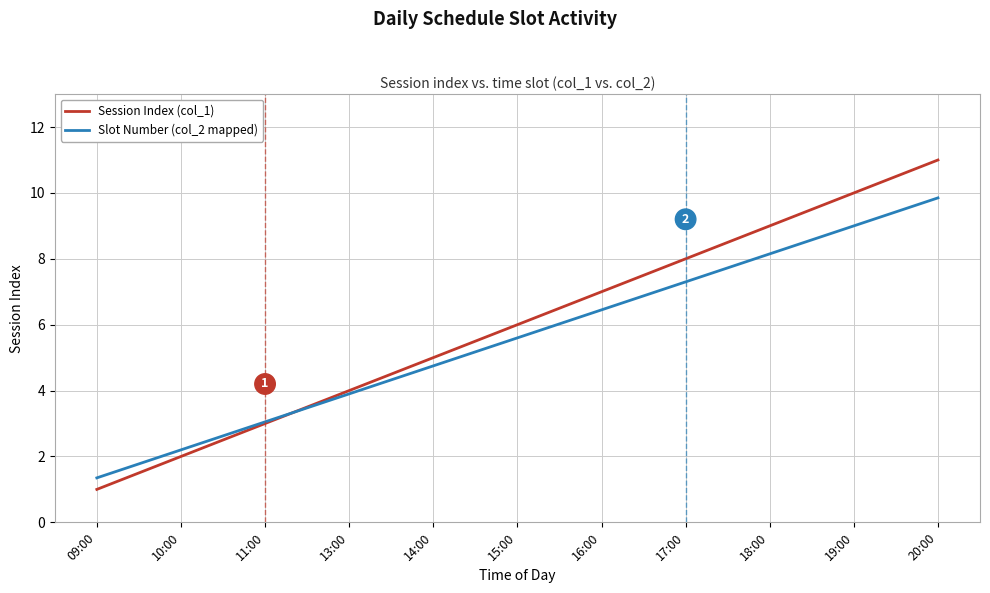

What position from the left is 17:00?

8